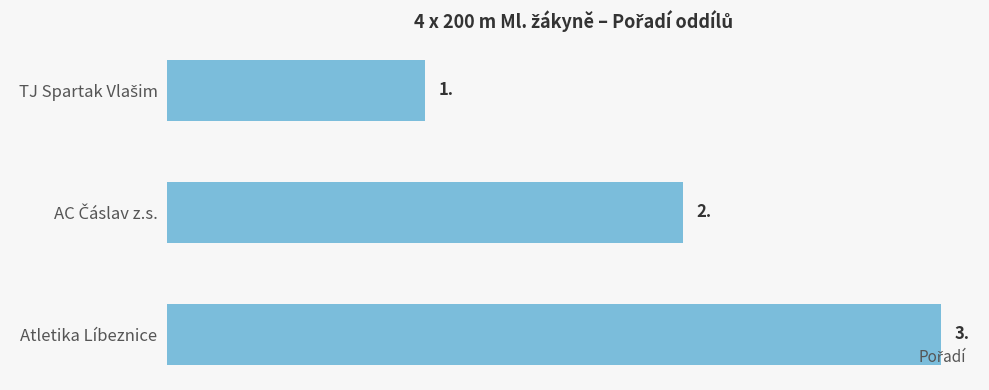

Is it true that the value at Atletika Líbeznice is 3?

True